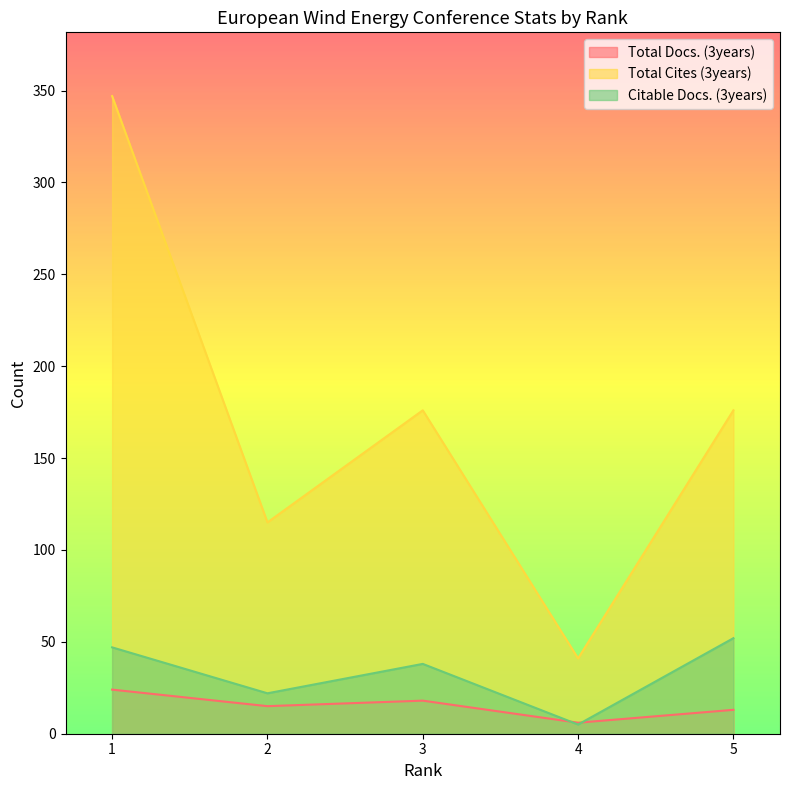

What is the total value across all series at 5?

241